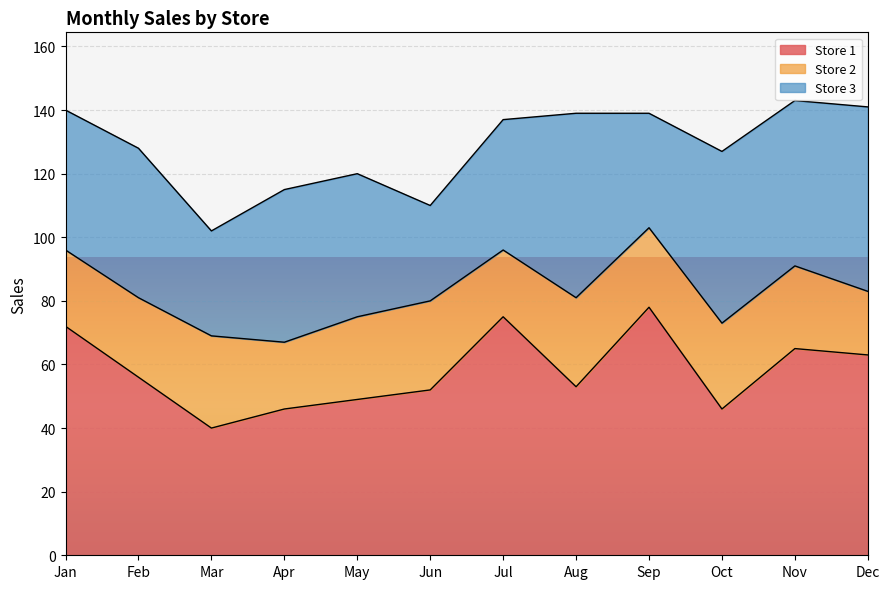

Which category has the lowest value across all series?

Dec